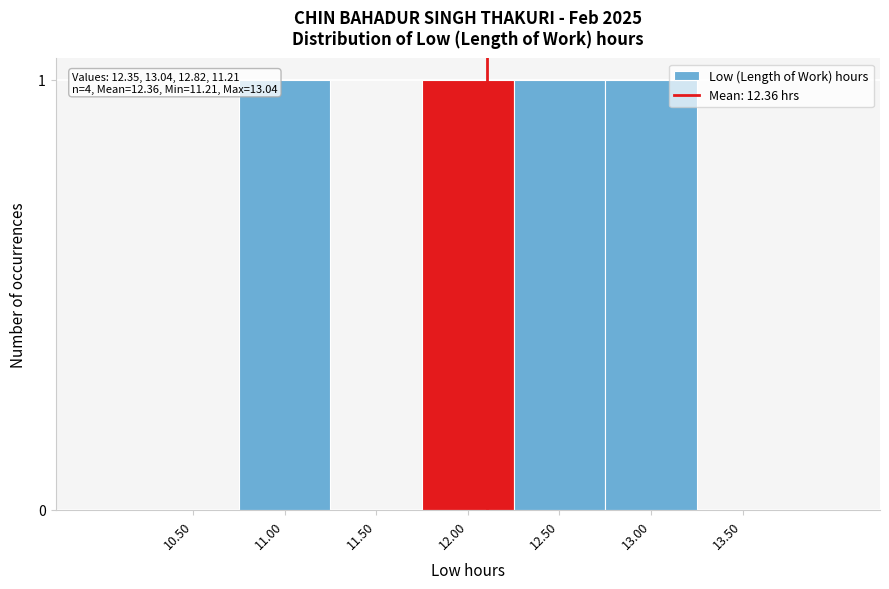

Reading left to right, transcribe all the data shown in this chart.

10.50=0	11.00=1	11.50=0	12.00=1	12.50=1	13.00=1	13.50=0